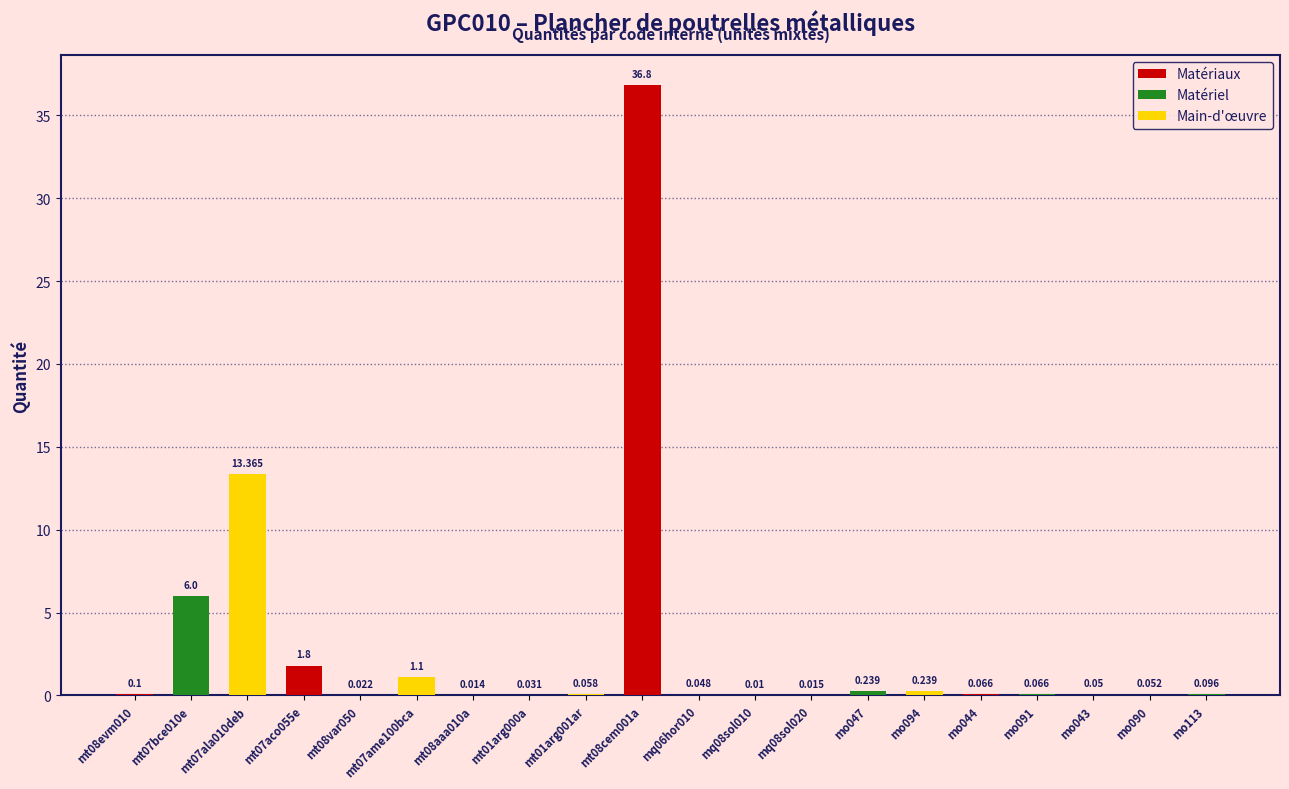

What is the change in value from mt07ala010deb to mt07ame100bca?

-12.3